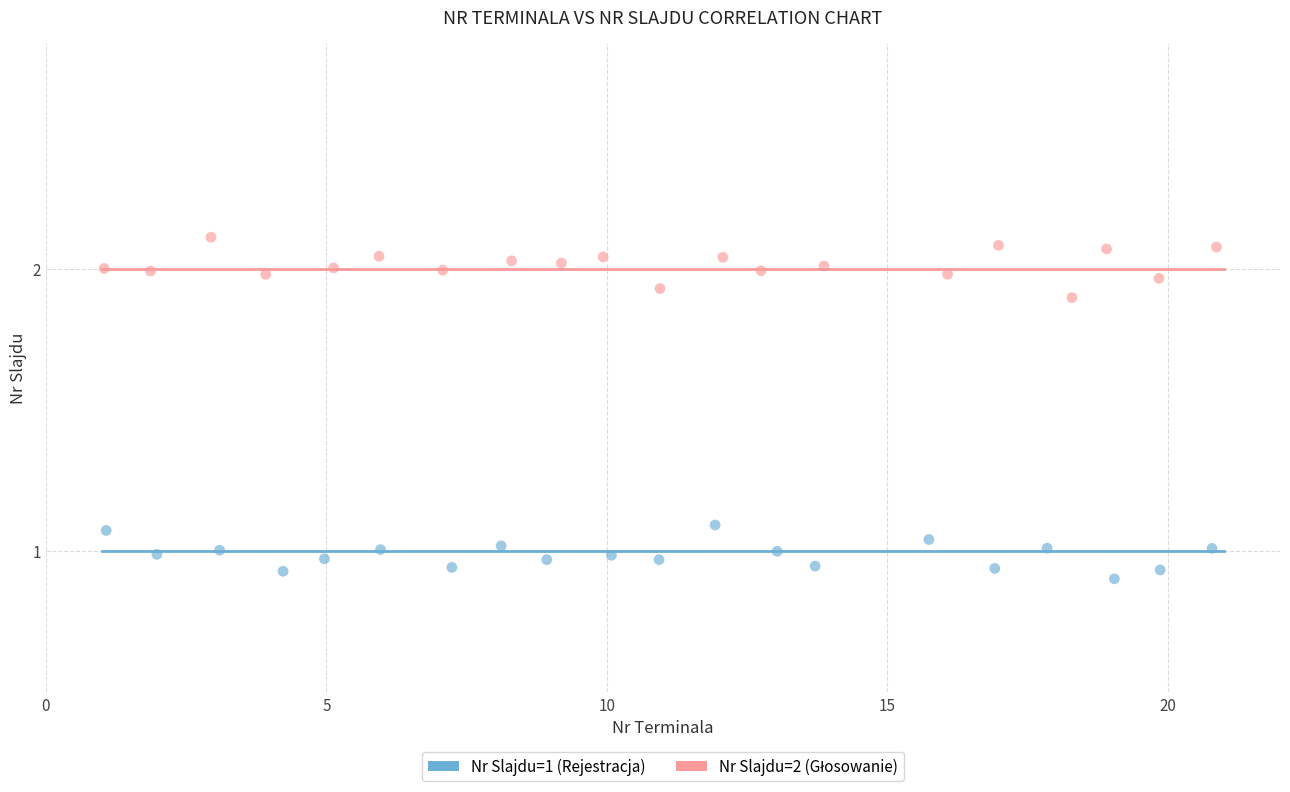

Which series contains the lowest Y value?

Nr Slajdu=1 (Rejestracja)